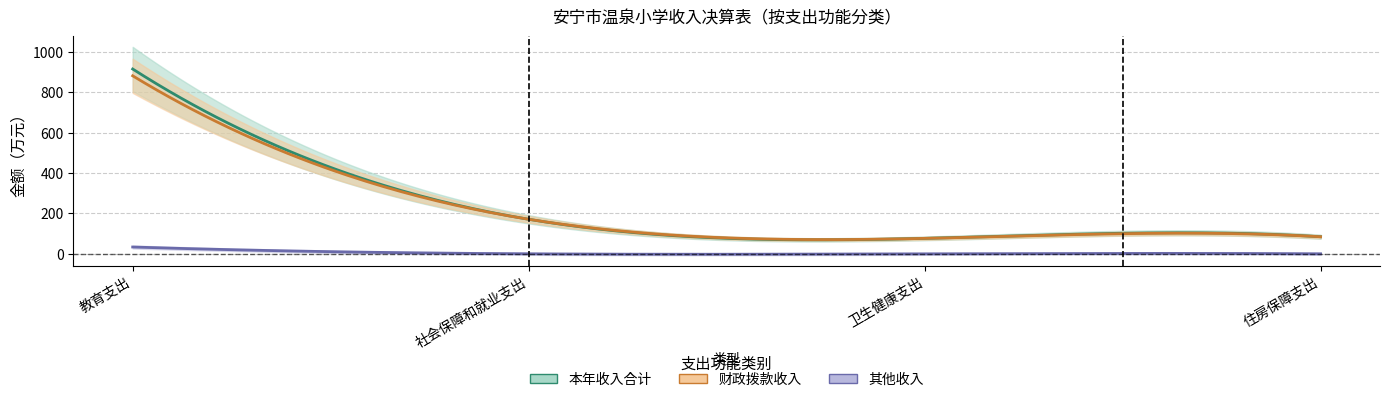

True or false: 本年收入合计 and 上级补助收入 intersect in this chart.

False